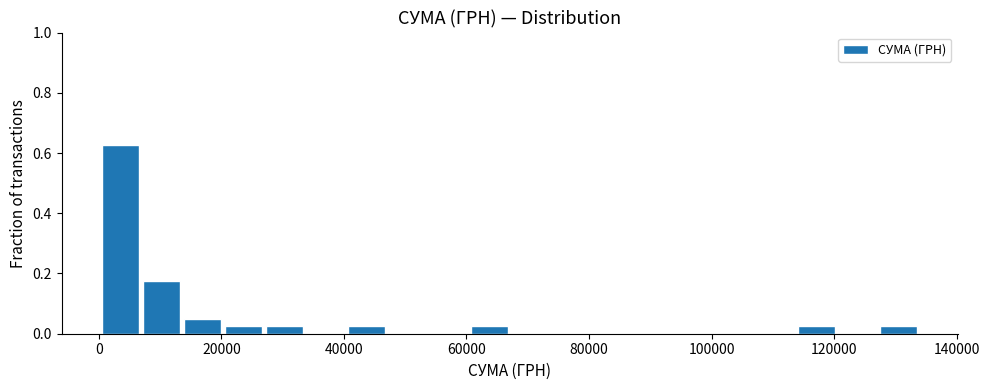

Around what value on the x-axis is the tallest bar? Give the approximate position of its centre, as read against the axis.

4000